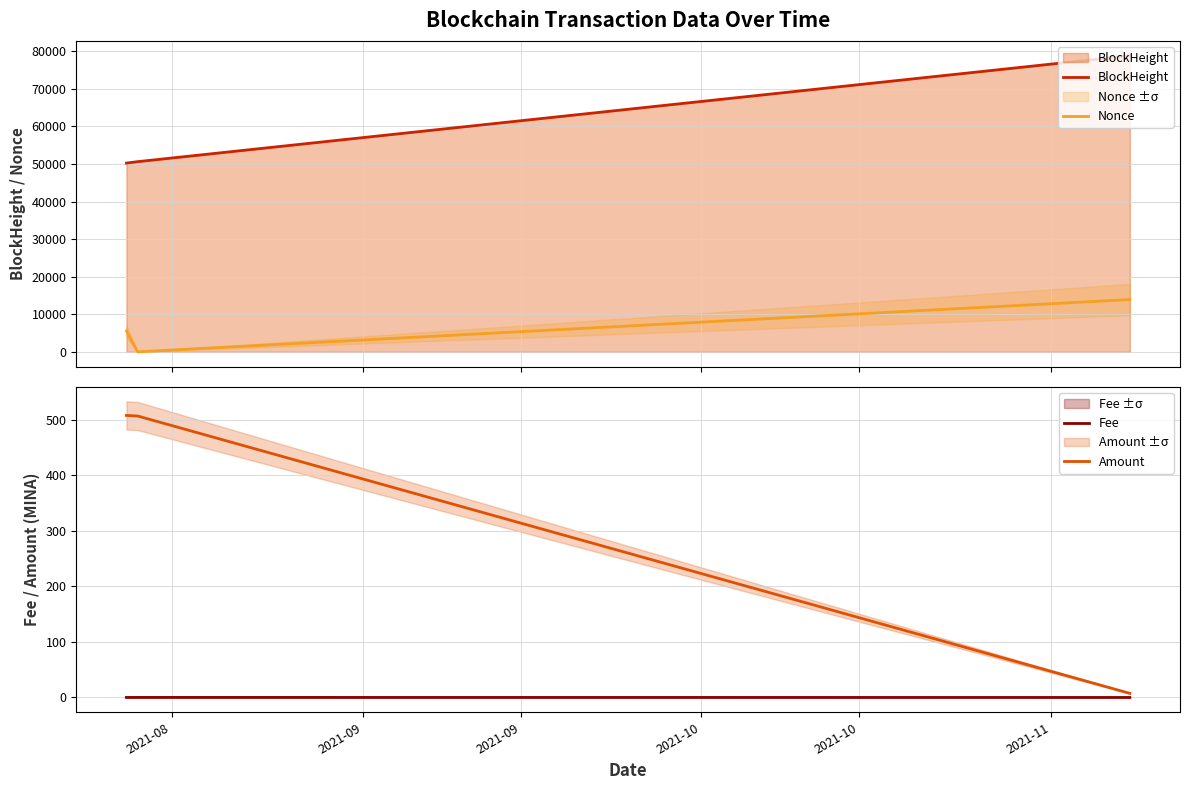

Does the chart have visible grid lines?

Yes